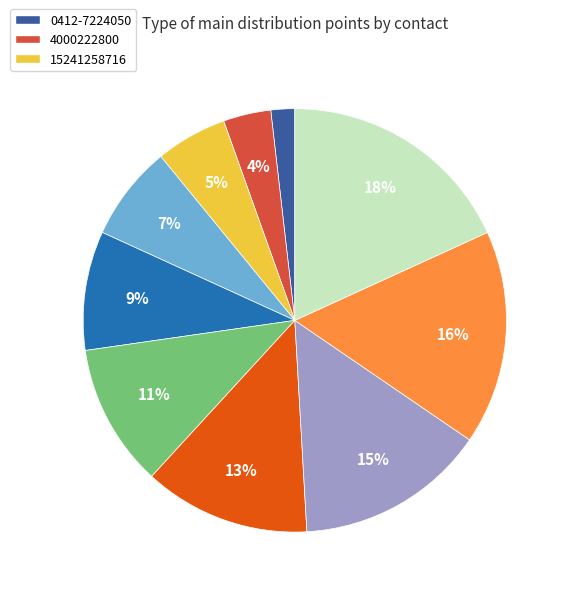

To the nearest percent, what is the average slice percentage?

10%